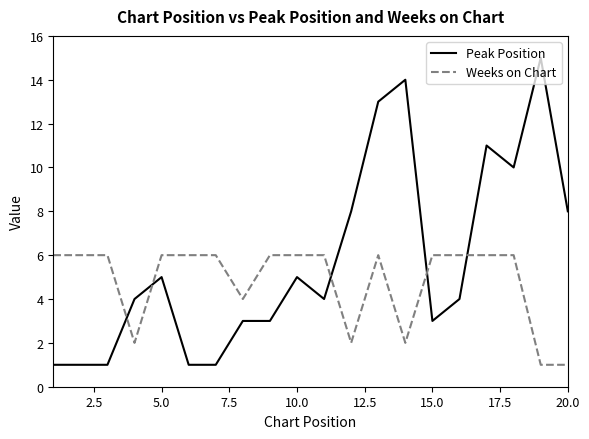

What is the greatest value displayed?

15